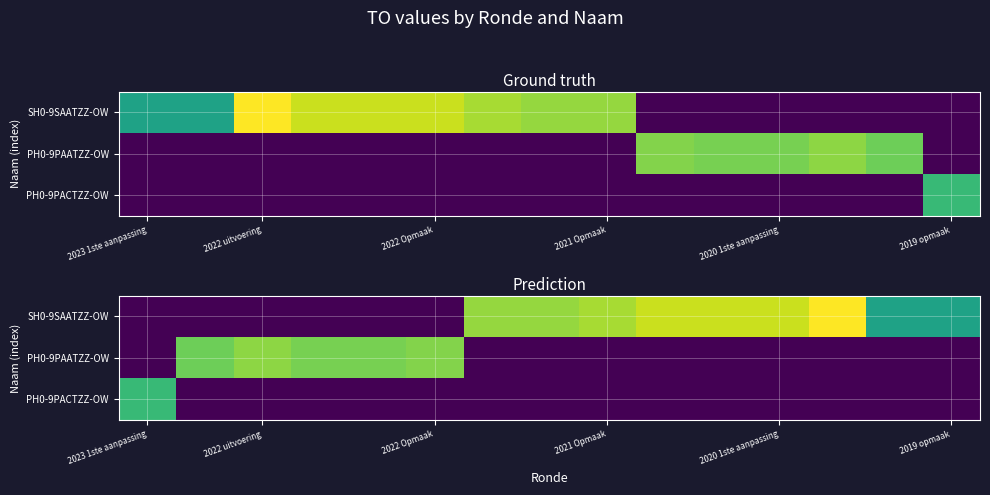

At how many categories does at least one series exceed 292?

15